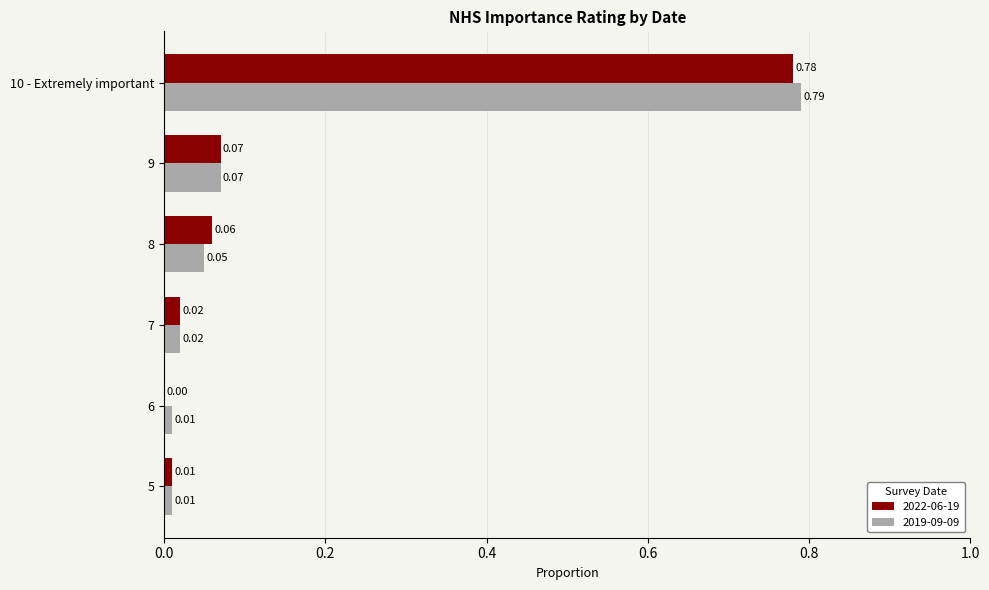

Between 6 and 9, which series saw the biggest shift?

2022-06-19